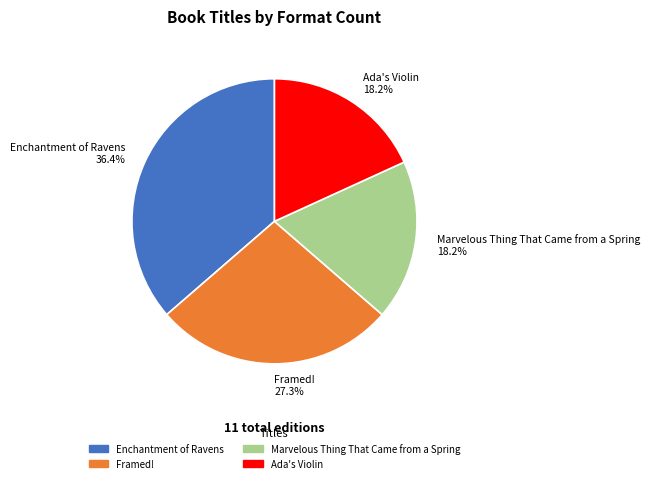

How many slices are in this pie chart?

4